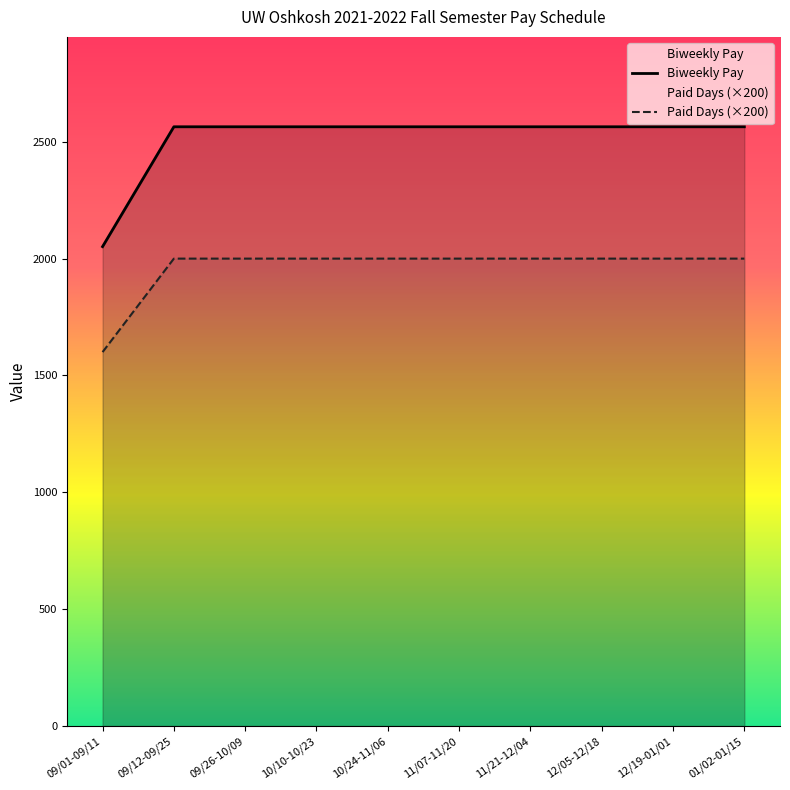

At which category is the sum across all series the highest?

09/12-09/25